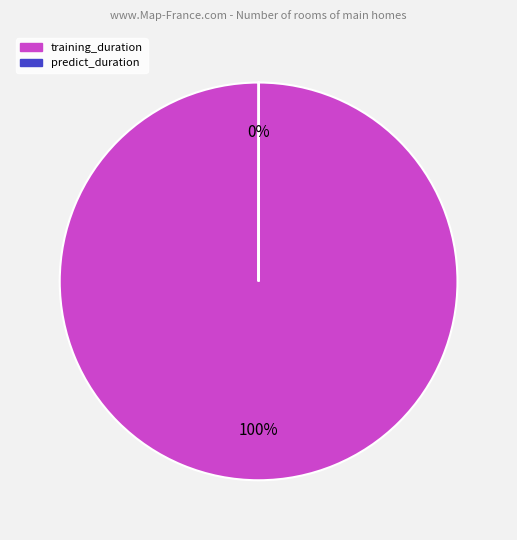

To the nearest percent, what is the difference between the largest and smallest slice percentages?

100%